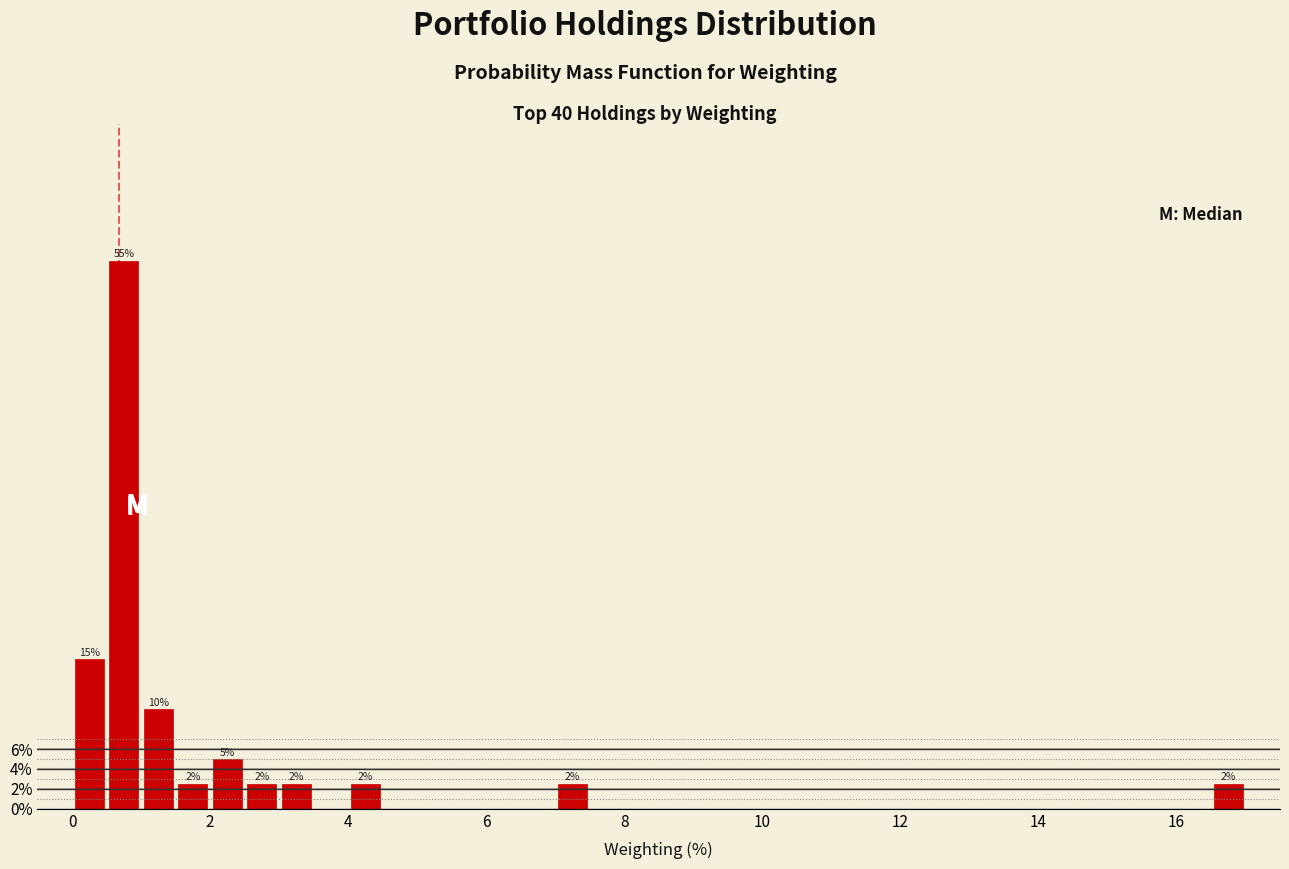

Around what value on the x-axis is the tallest bar? Give the approximate position of its centre, as read against the axis.

0.8